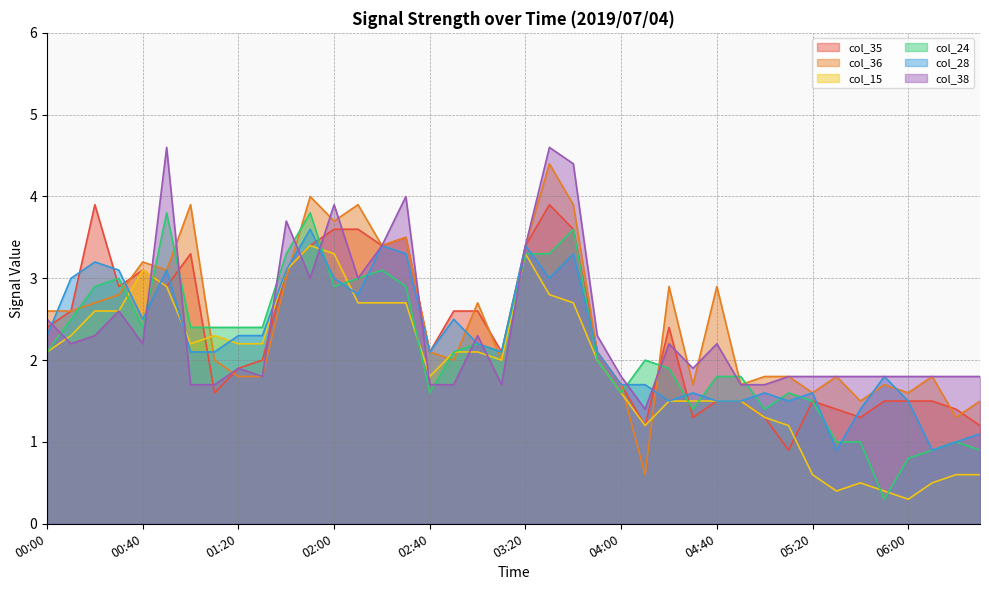

Between 01:10 and 03:50, which is larger?

03:50